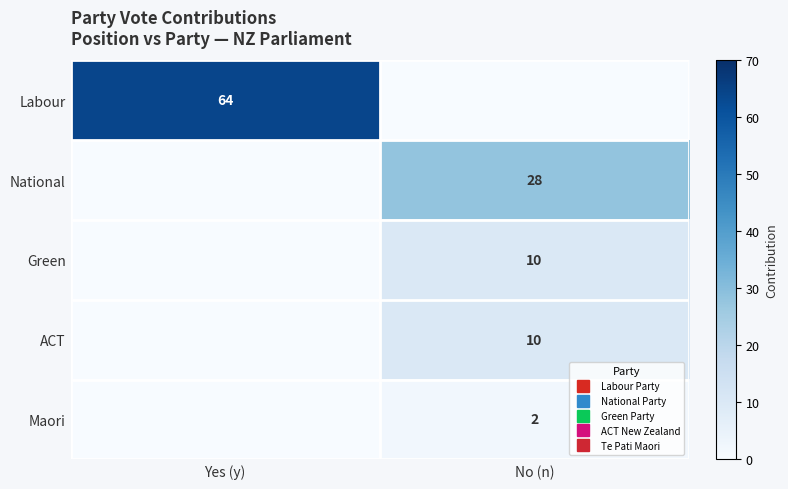

Which series has the largest total across all categories?

Labour